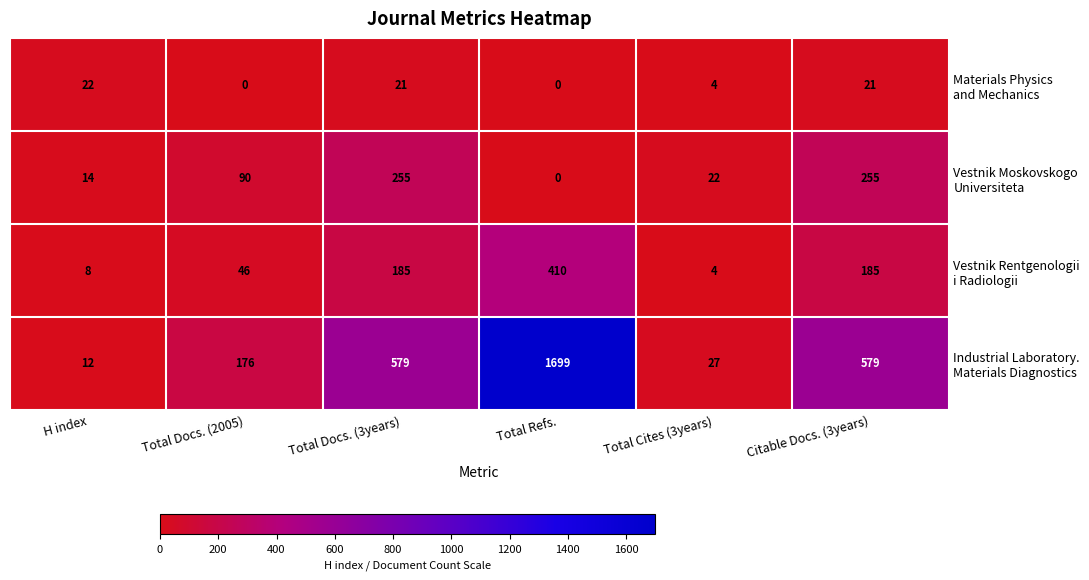

What is the total value across all series at Total Cites (3years)?

57